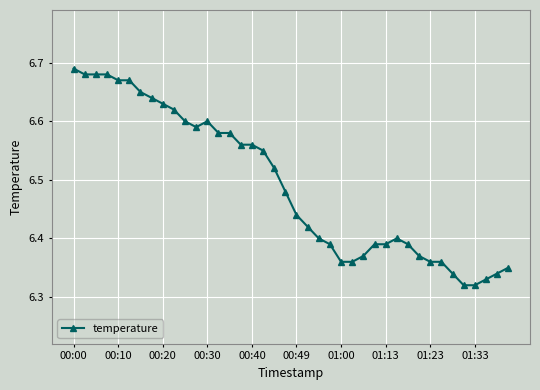

What is the sum of all values?

259.6